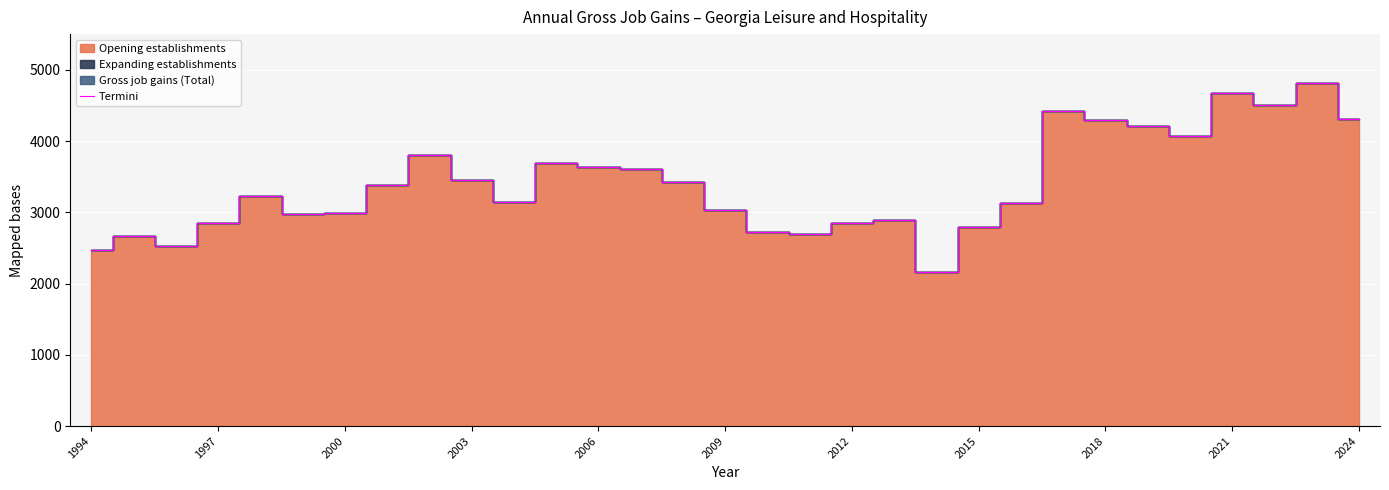

The Termini series shows 3635 at 2006. True or false?

True